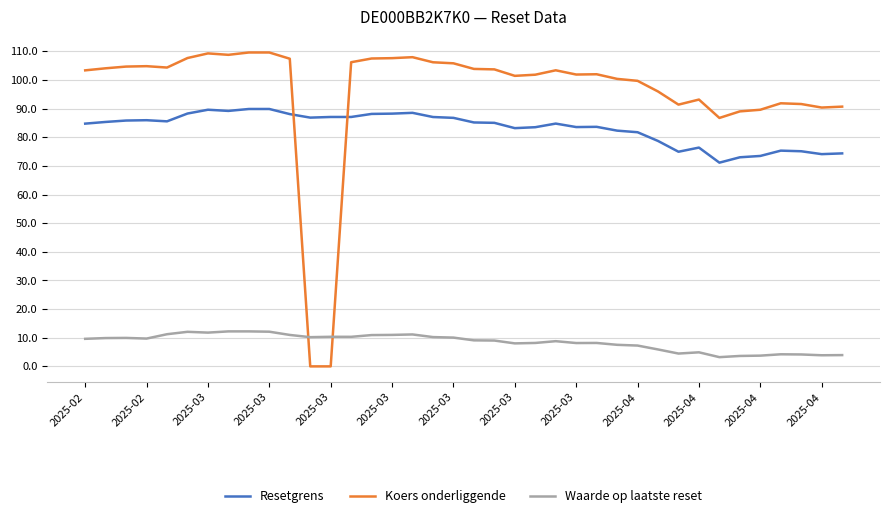

Rank the series by their maximum value, from highest to lowest.

Koers onderliggende, Resetgrens, Waarde op laatste reset